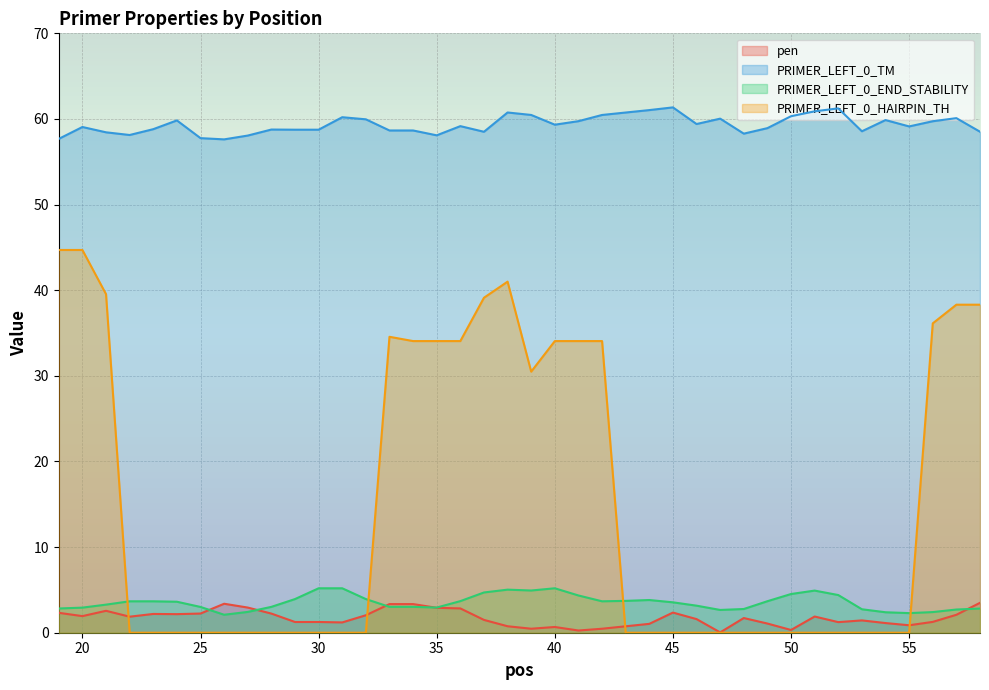

What is the total value across all series at 35?

98.0